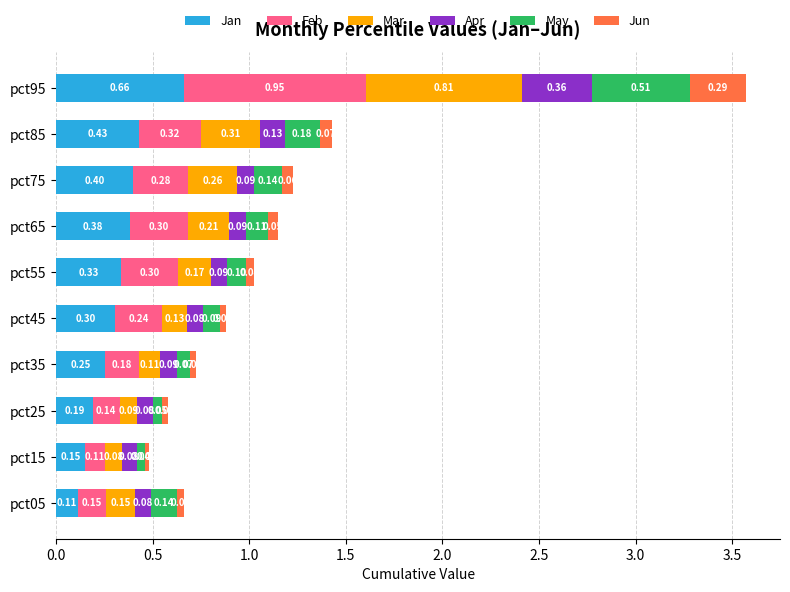

What is the total value across all series at pct55?

1.0